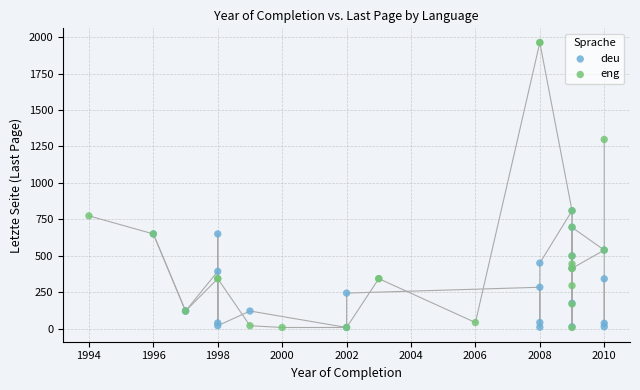

Which series has the largest Y range (max minus min)?

eng